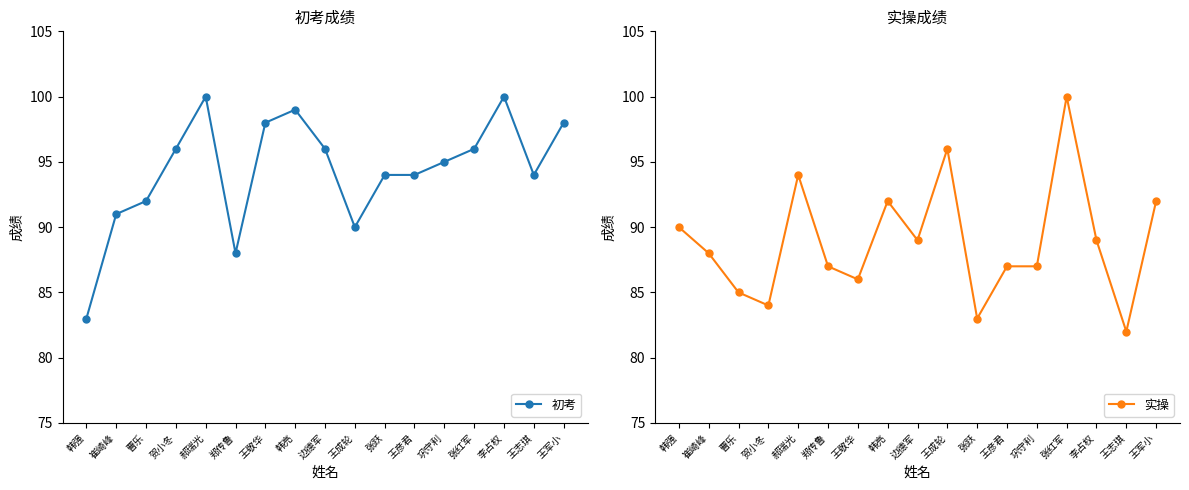

How many distinct data groups are displayed?

2